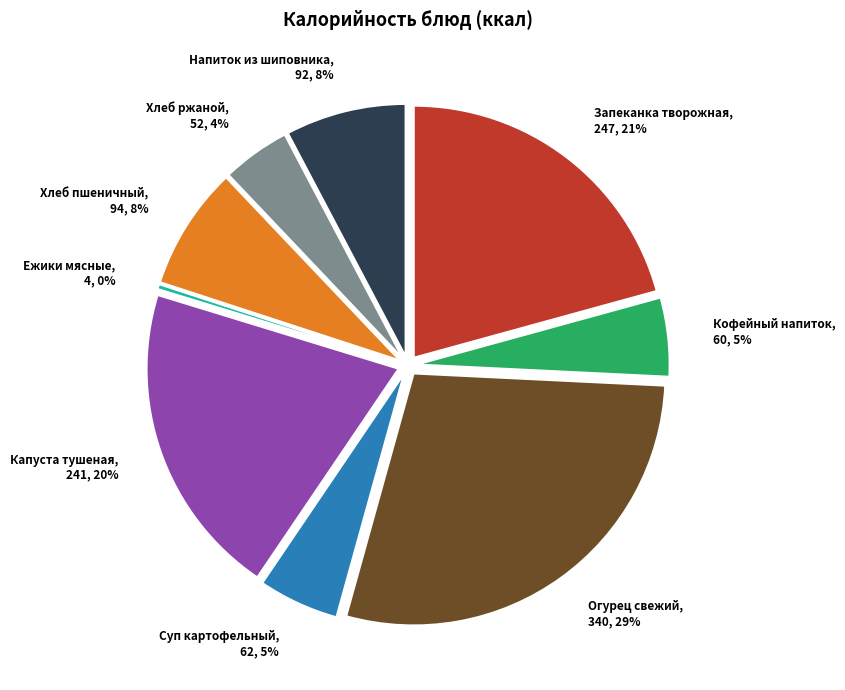

Which slice is the largest?

Огурец свежий